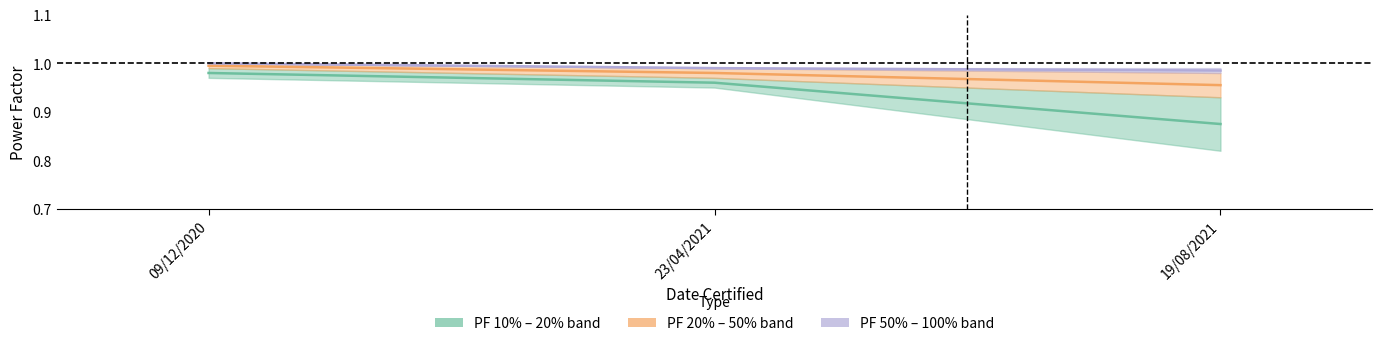

What position from the left is 09/12/2020?

1